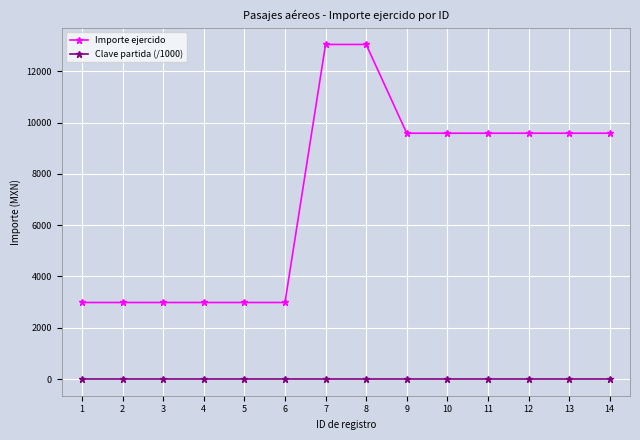

How many values in the Importe ejercido series are below 9583?

6